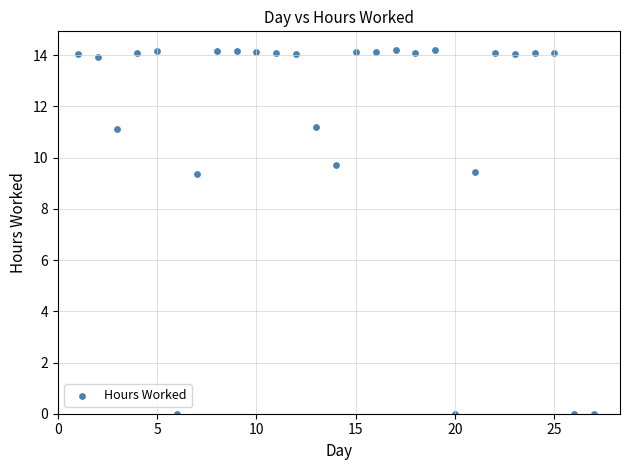

What is the range of X values (max minus min)?

26.0